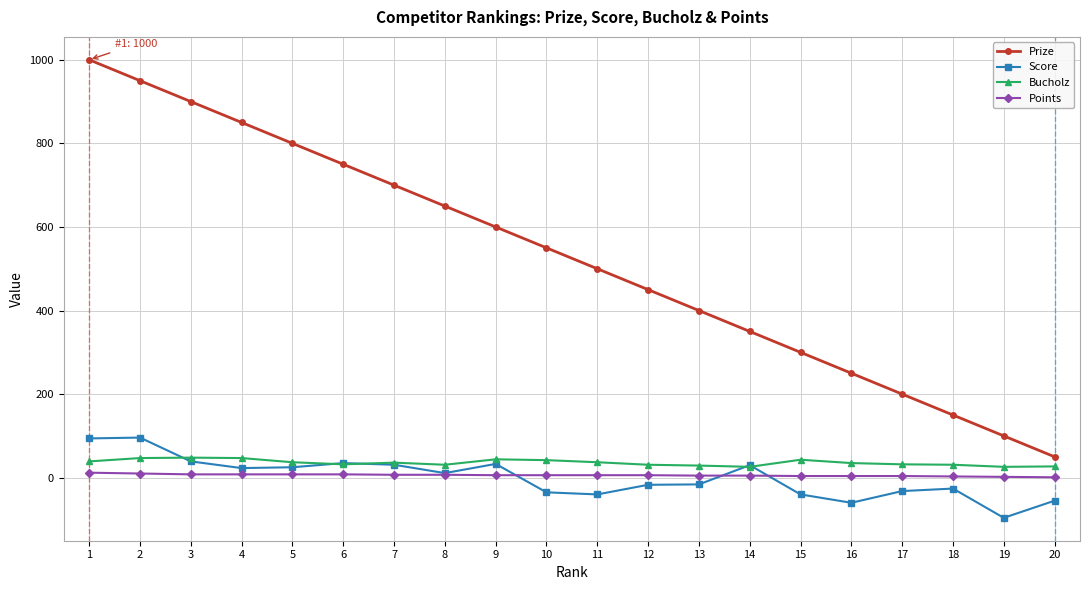

True or false: Score and Bucholz cross at least once.

True